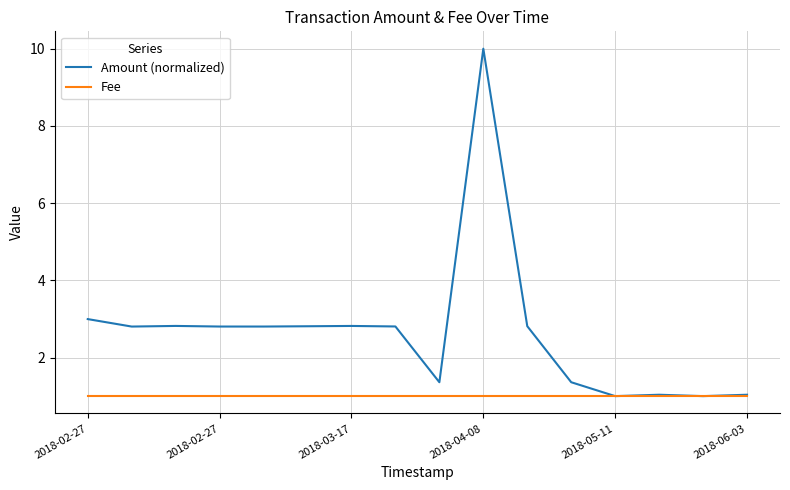

What is the average value of the Amount (normalized) series?

2.6